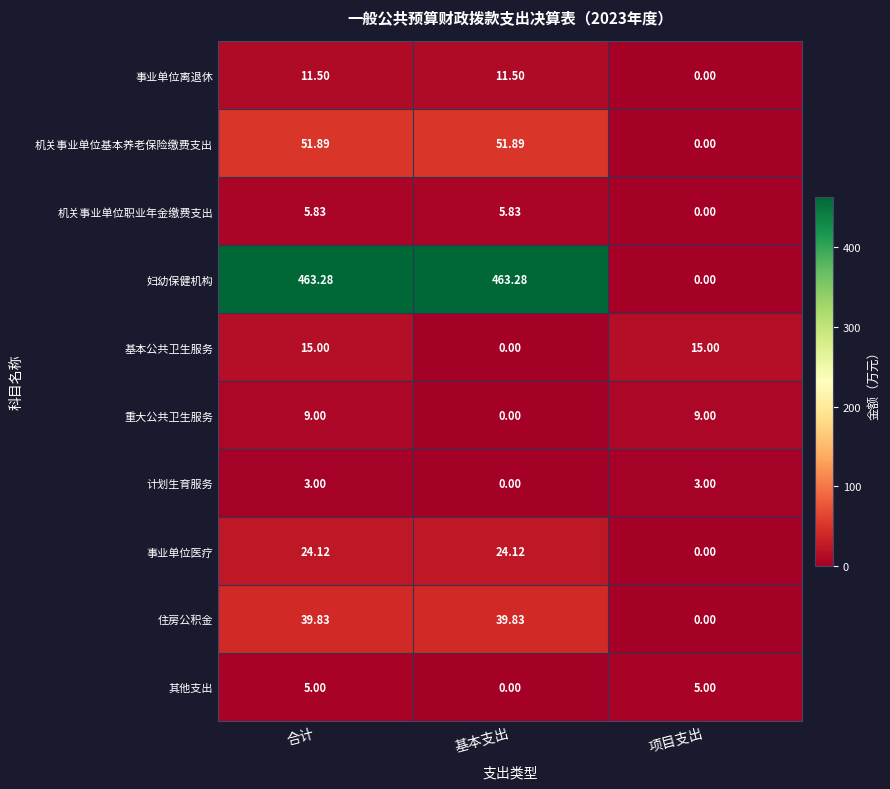

Which series changed the most between 合计 and 项目支出?

妇幼保健机构